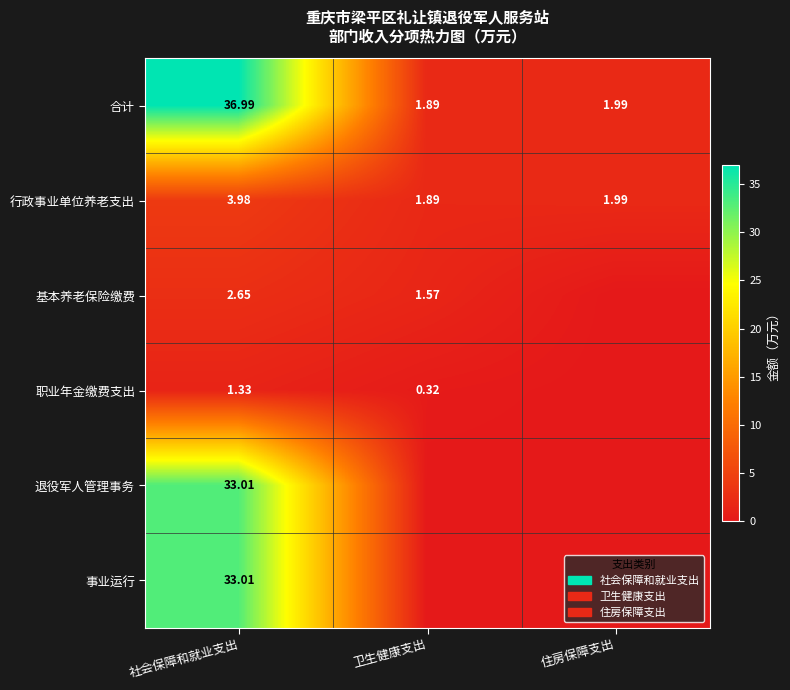

Rank the categories by 行政事业单位养老支出 value from lowest to highest.

卫生健康支出, 住房保障支出, 社会保障和就业支出